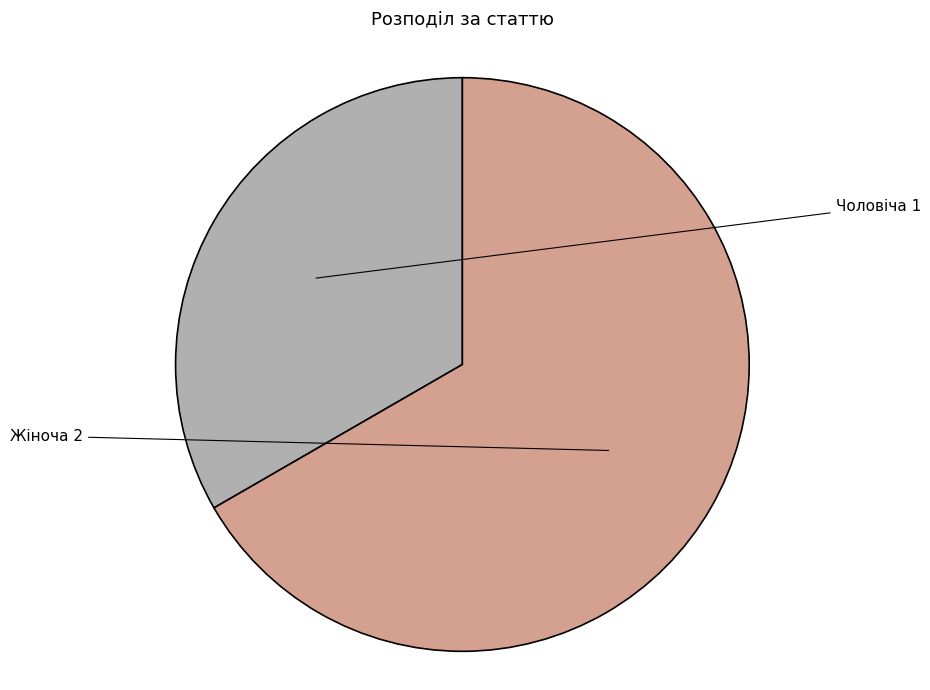

Combined, do Жіноча and Чоловіча account for over 50%?

Yes